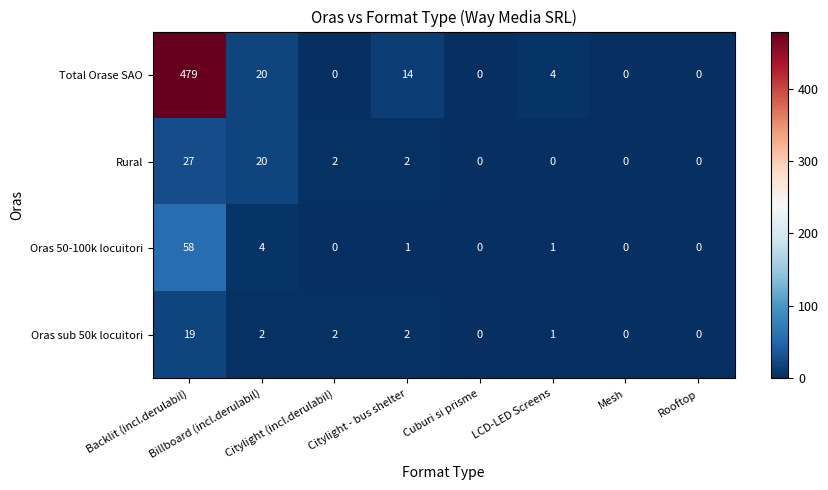

Which series has the largest total across all categories?

Total Orase SAO